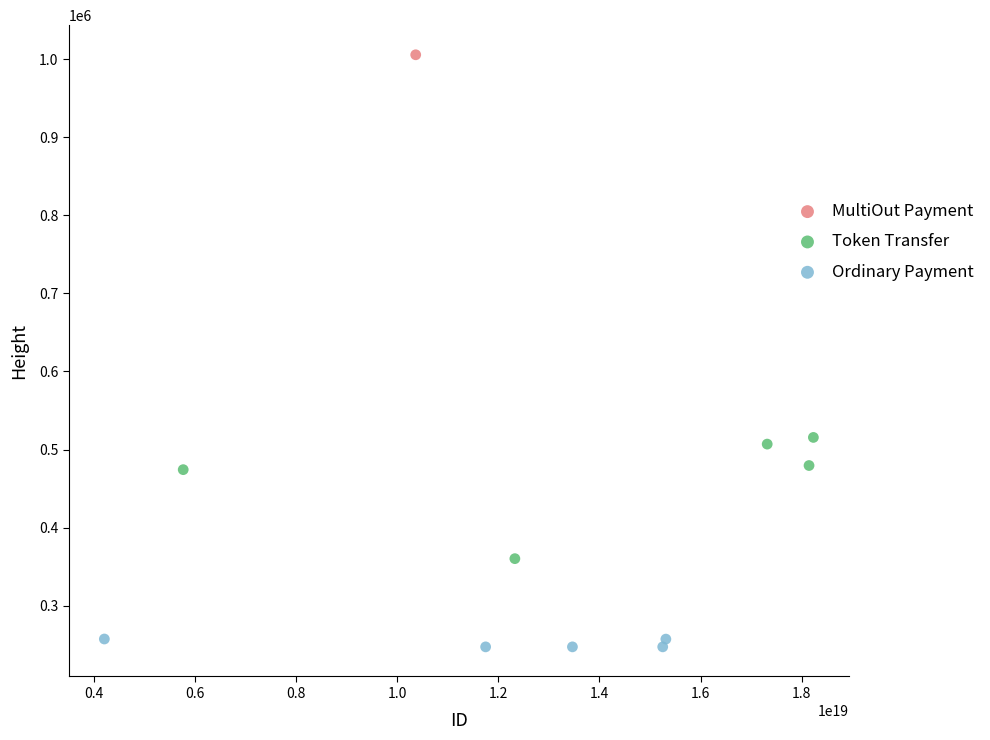

Which series reaches the minimum Y coordinate?

Ordinary Payment